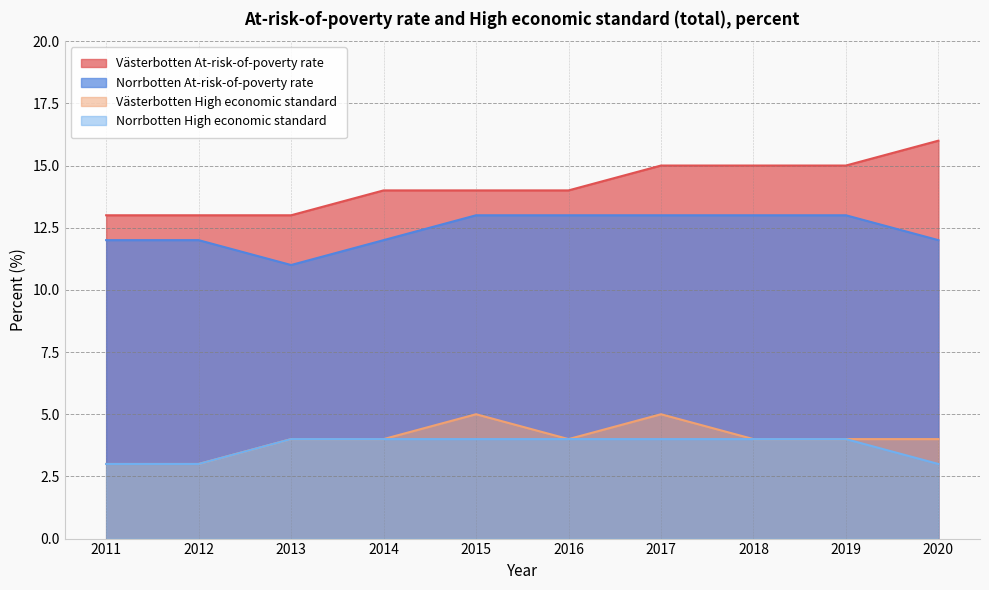

The value of Västerbotten High economic standard at 2015 is 5. True or false?

True